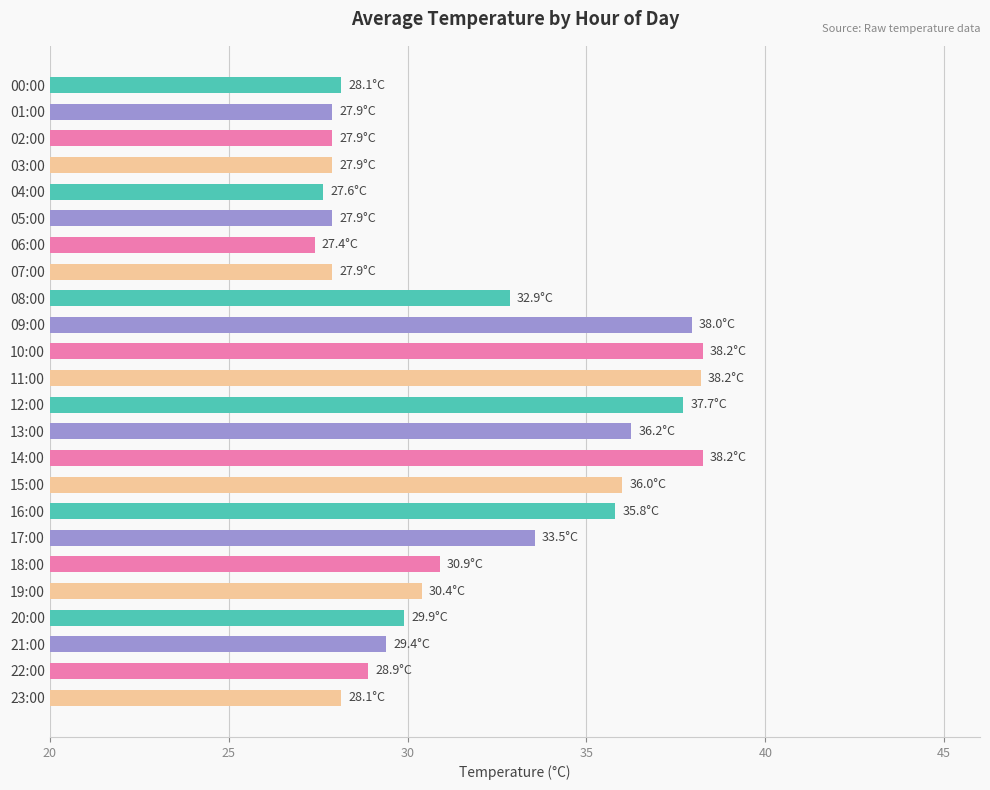

What is the label of the 1st bar from the bottom?

23:00